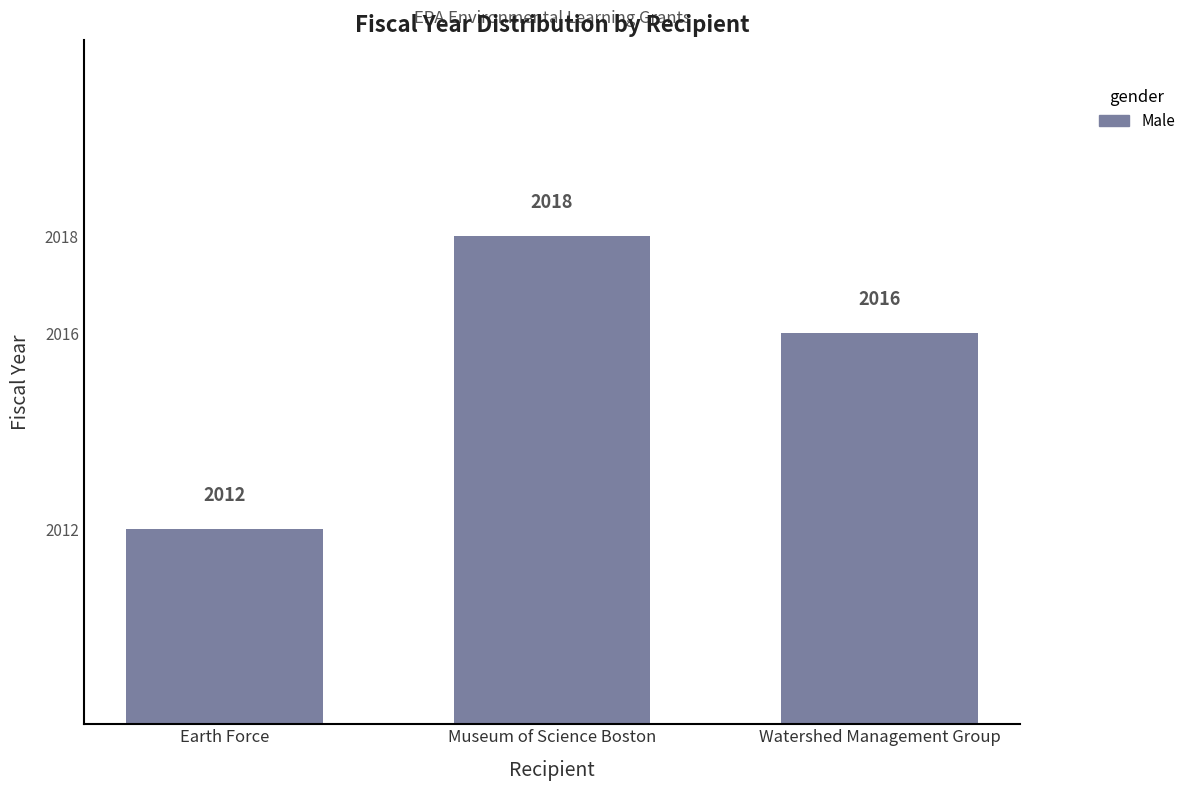

What is the label of the 2nd bar from the right?

Museum of Science Boston